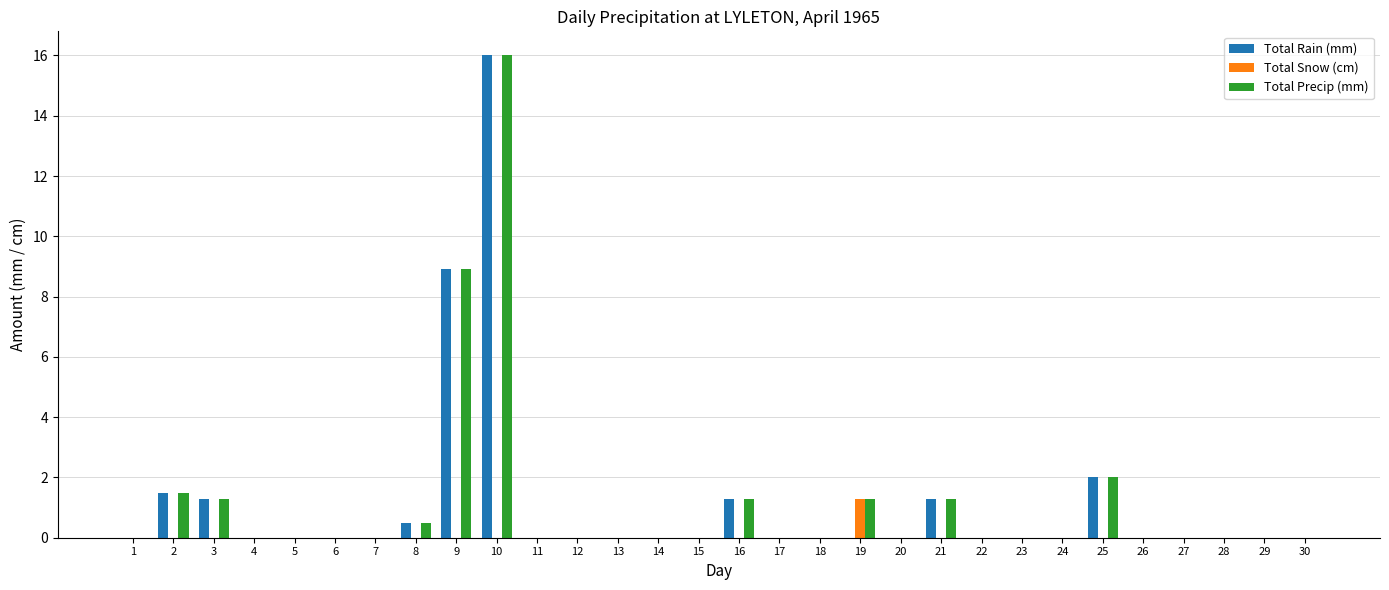

What is the sum of the Total Rain (mm) values at 9 and 30?

8.9